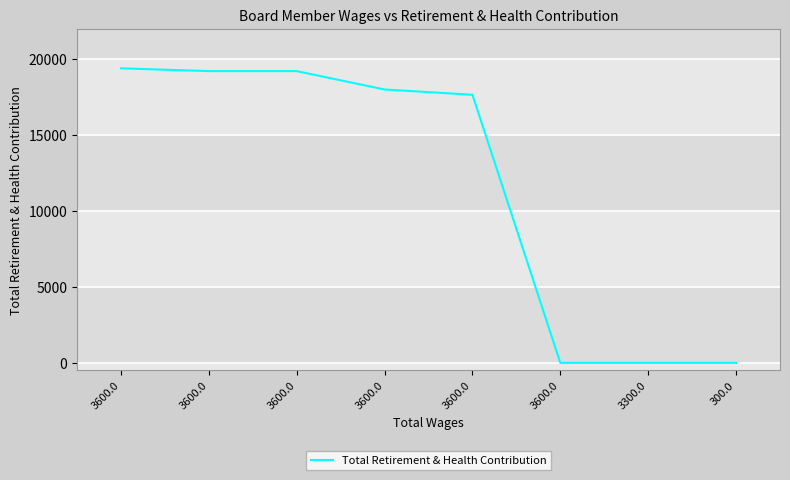

How many distinct data groups are displayed?

1